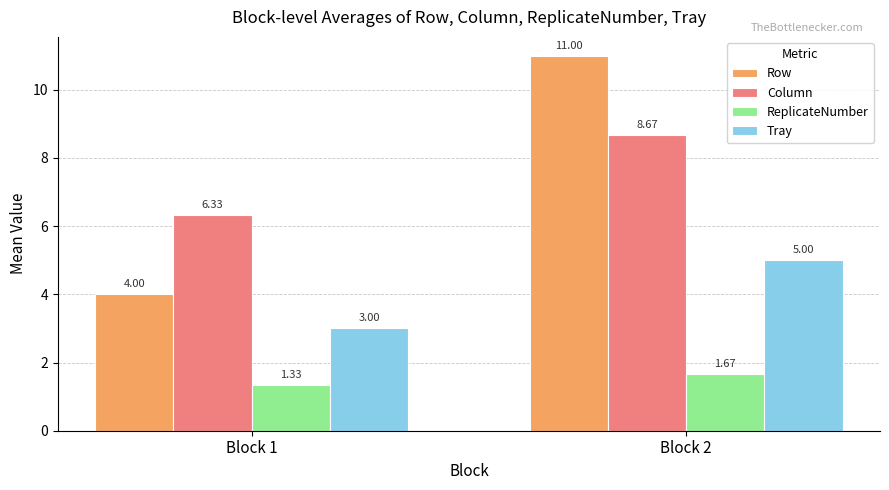

Rank the categories by Tray value from highest to lowest.

Block 2, Block 1